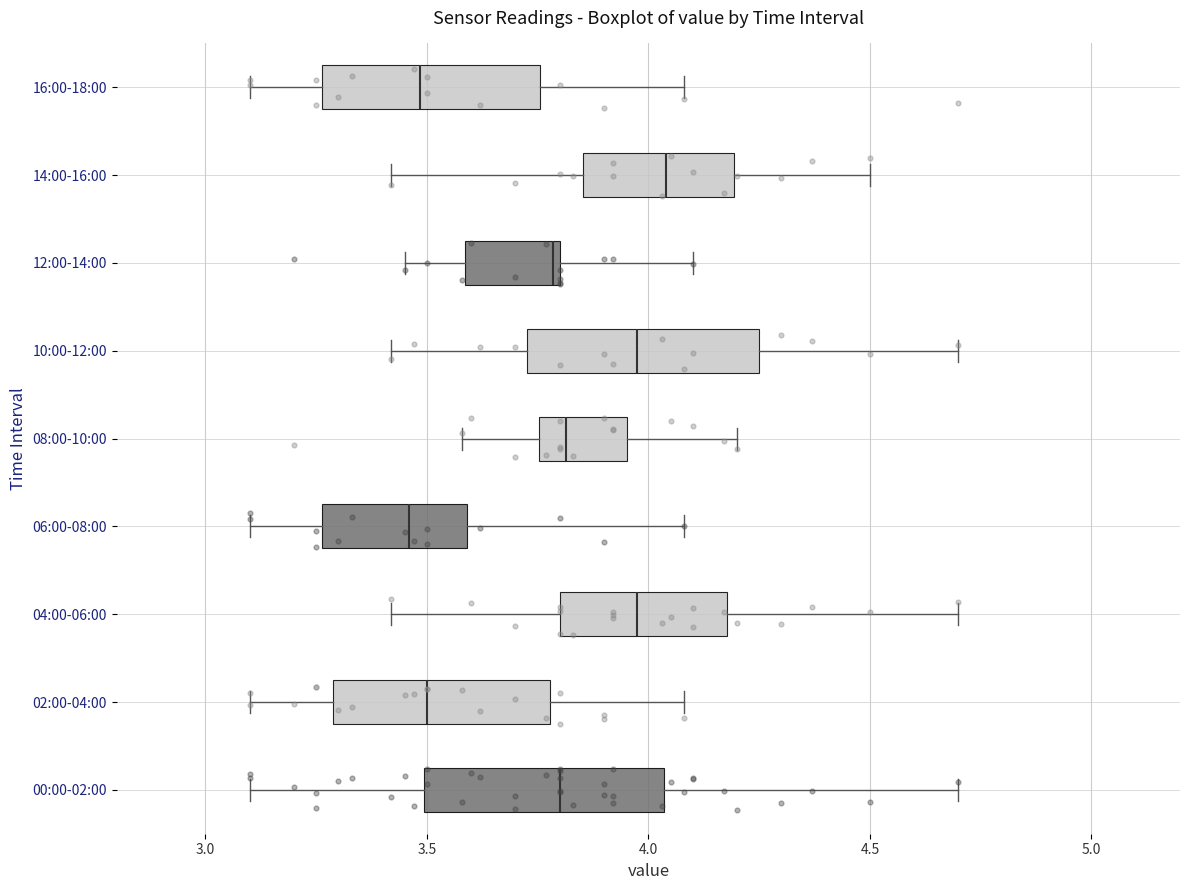

Reading bottom to top, read every box against the x-axis: the position of its median line, the range the box covers, and the ends of its whiskers. The values are not printed on the chart, so give them approximately, as read against the axis.

00:00-02:00: median 3.80, box 3.50 to 4.05, whiskers 3.10 to 4.70
02:00-04:00: median 3.50, box 3.30 to 3.80, whiskers 3.10 to 4.10
04:00-06:00: median 4.00, box 3.80 to 4.20, whiskers 3.40 to 4.70
06:00-08:00: median 3.45, box 3.25 to 3.60, whiskers 3.10 to 4.10
08:00-10:00: median 3.80, box 3.75 to 3.95, whiskers 3.60 to 4.20
10:00-12:00: median 4.00, box 3.75 to 4.25, whiskers 3.40 to 4.70
12:00-14:00: median 3.80, box 3.60 to 3.80, whiskers 3.45 to 4.10
14:00-16:00: median 4.05, box 3.85 to 4.20, whiskers 3.40 to 4.50
16:00-18:00: median 3.50, box 3.25 to 3.75, whiskers 3.10 to 4.10